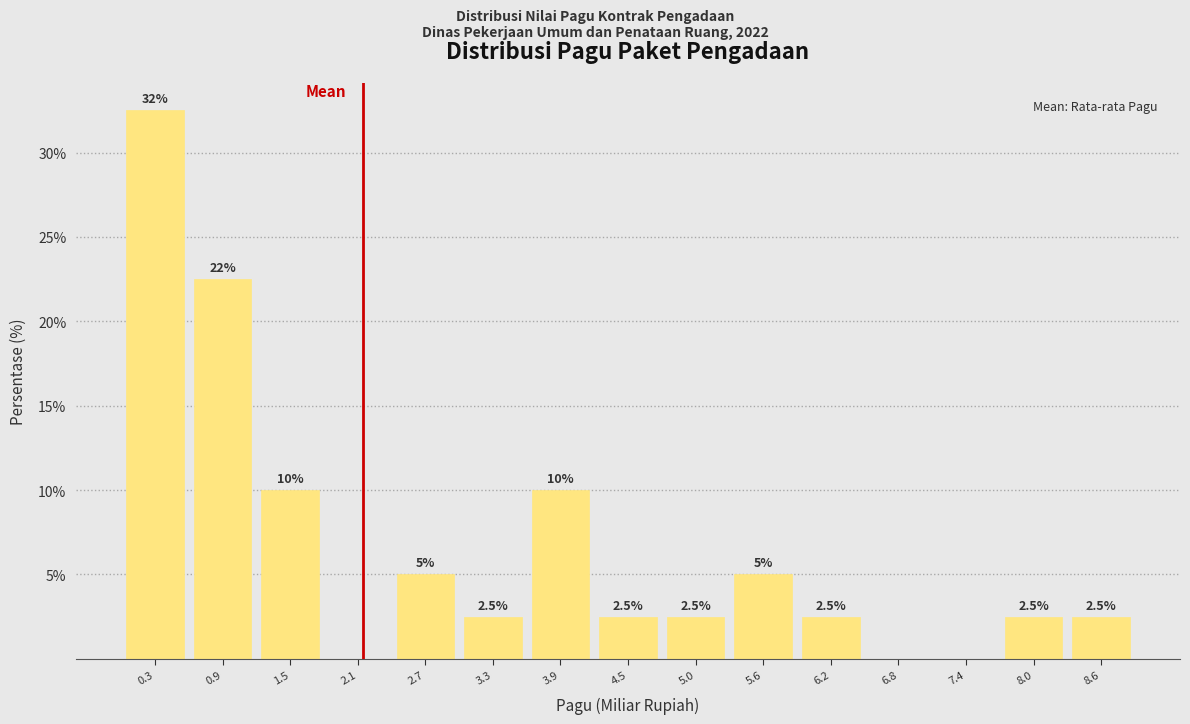

Over which range of the x-axis is the bar tallest?

0.0 to 0.6